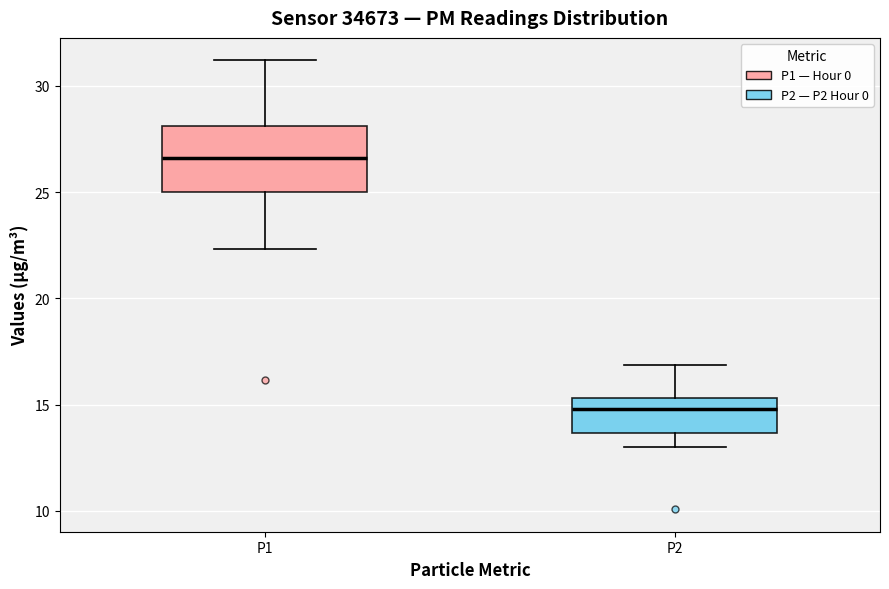

Which box's median line is the highest?

P1